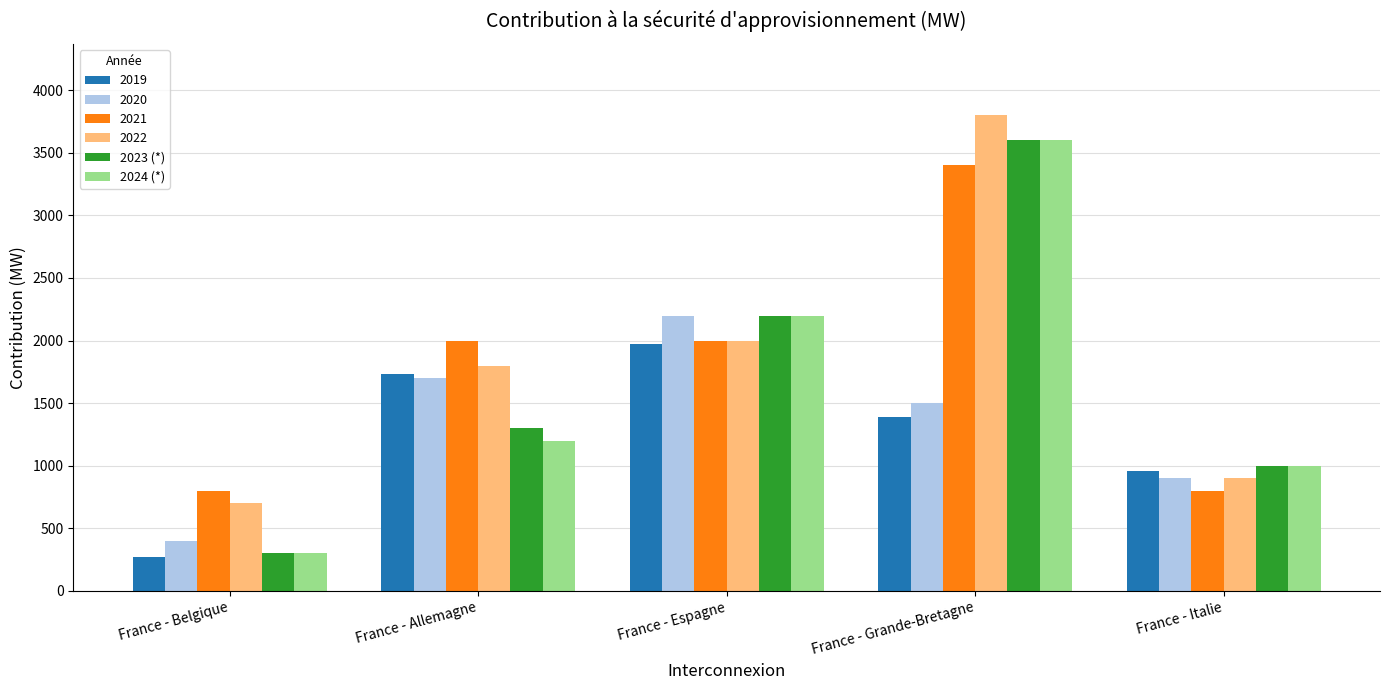

At which category is the sum across all series the highest?

France - Grande-Bretagne